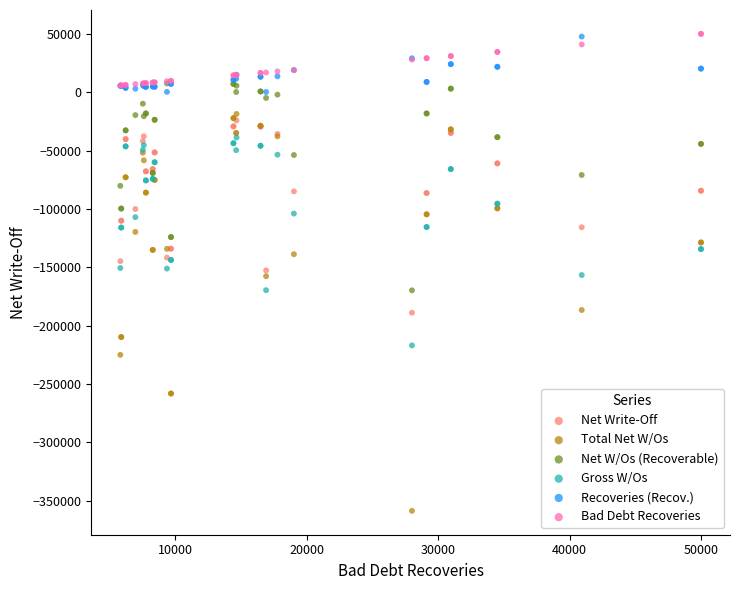

What are all the series names shown in the legend?

Net Write-Off, Total Net W/Os, Net W/Os (Recoverable), Gross W/Os, Recoveries (Recov.), Bad Debt Recoveries